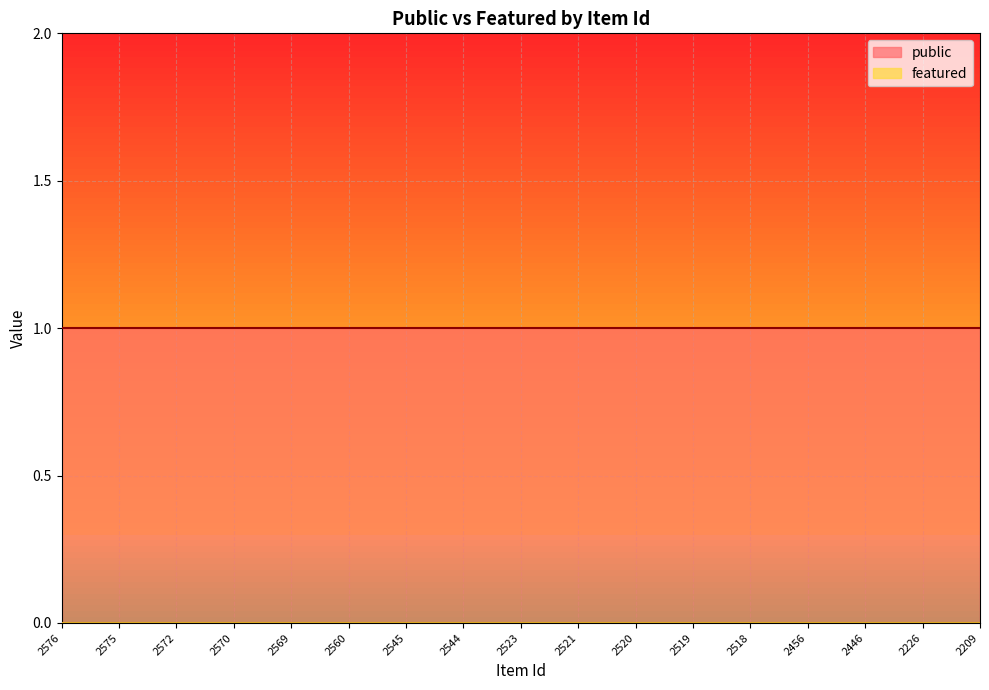

Which series has the largest total across all categories?

public